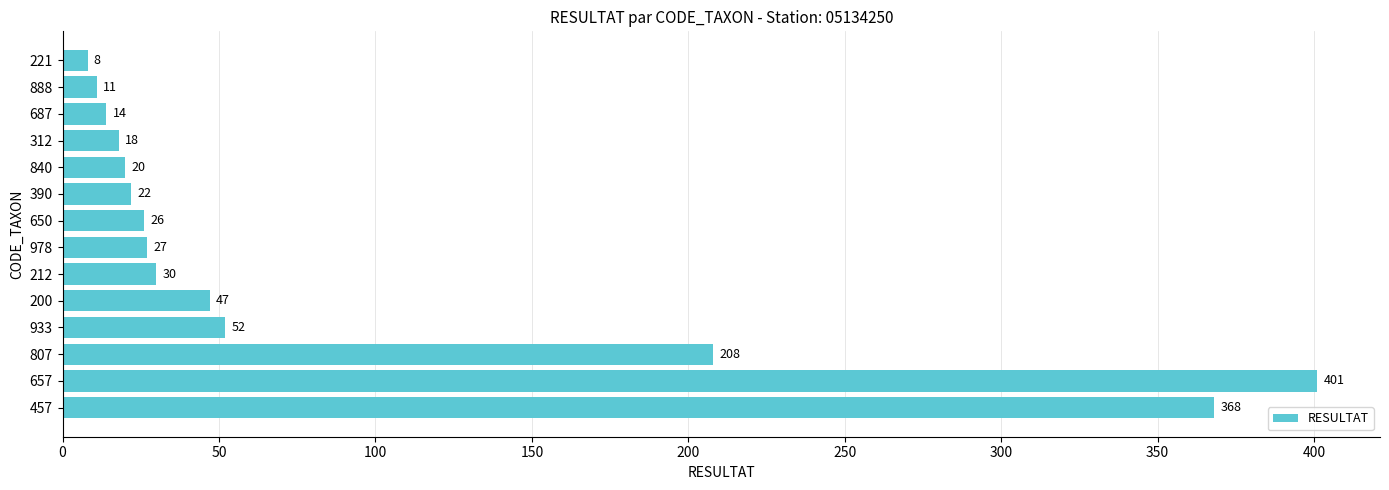

What is the sum of the values at 888 and 390?

33